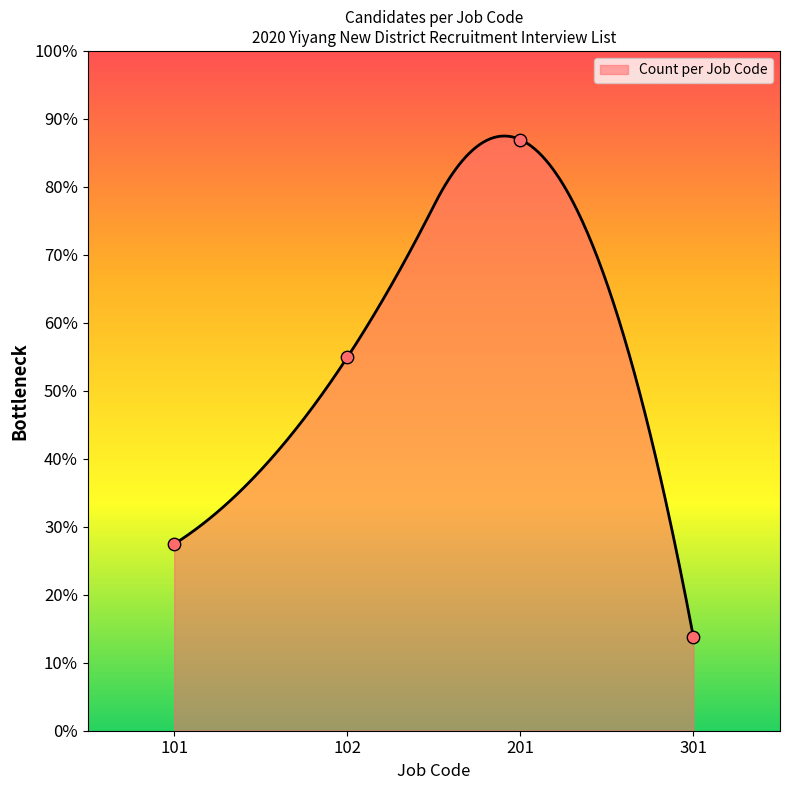

Which has a higher value, 102 or 201?

201